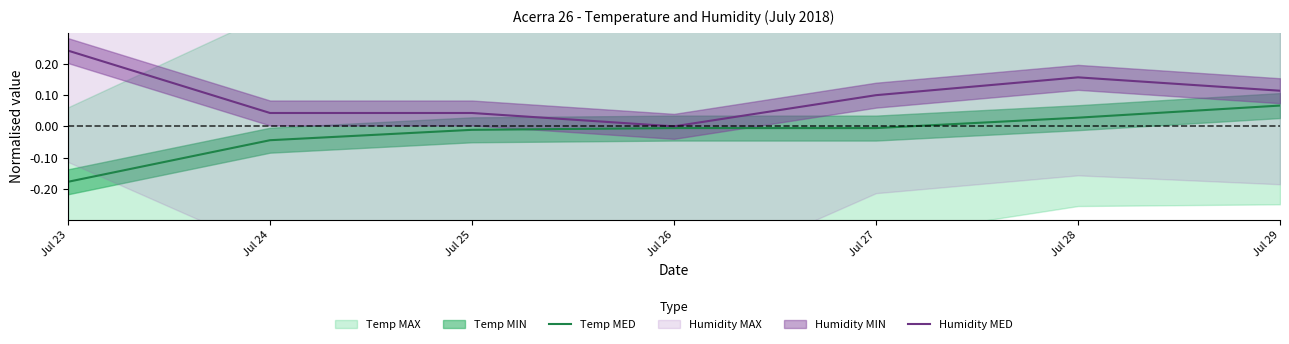

What is the greatest value displayed?

0.2